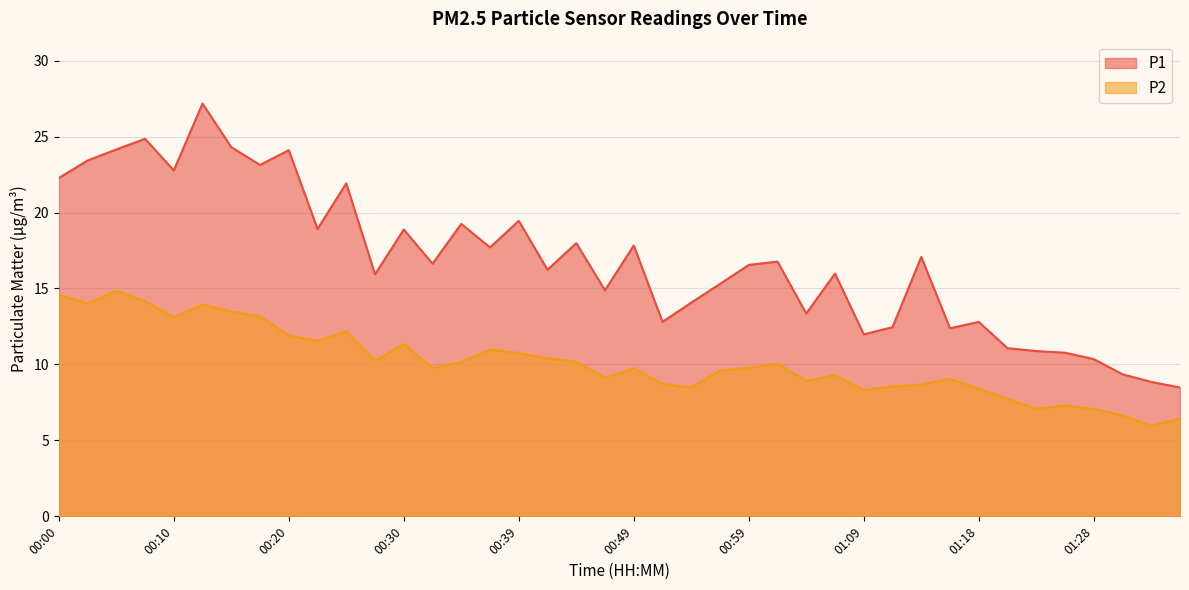

How many lines are shown in the chart?

2